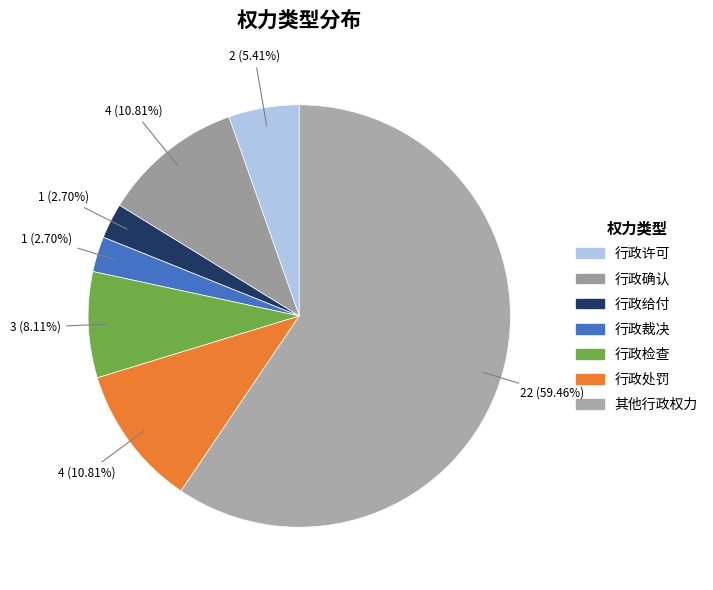

Is it true that 其他行政权力 is 59% of the pie?

True